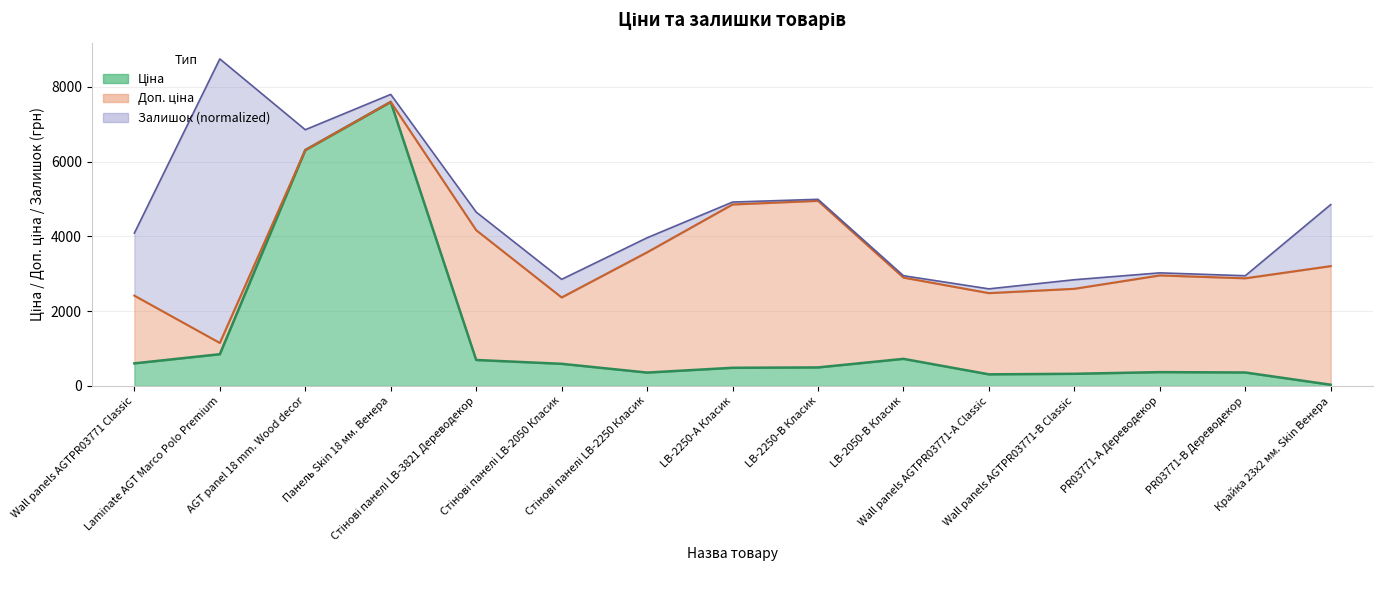

Between Стінові панелі LB-2050 Класик and Wall panels AGTPR03771-B Classic, which series saw the biggest shift?

Ціна